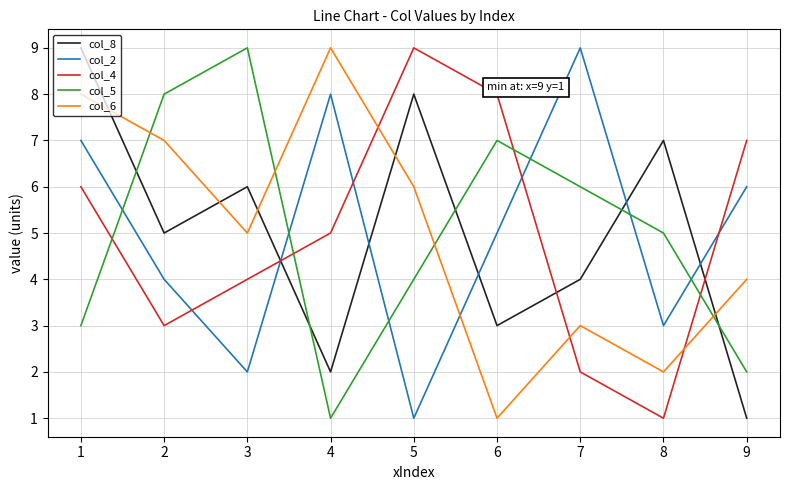

Is this an area chart (filled region under the line)?

No